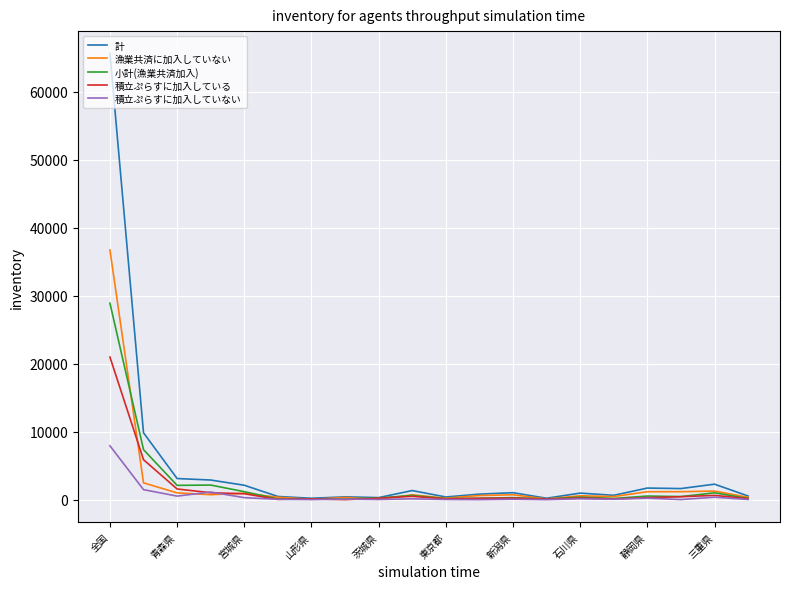

What are all the series names shown in the legend?

計, 漁業共済に加入していない, 小計(漁業共済加入), 積立ぷらすに加入している, 積立ぷらすに加入していない